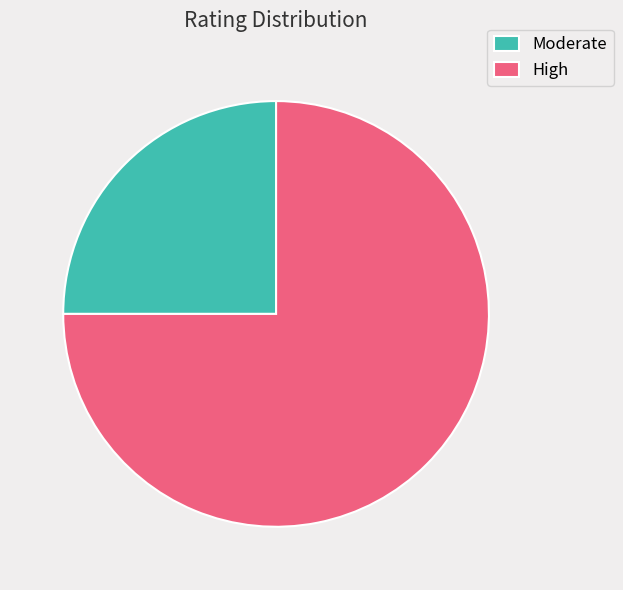

Approximately how many times larger is the value at Moderate compared to High?

0.3